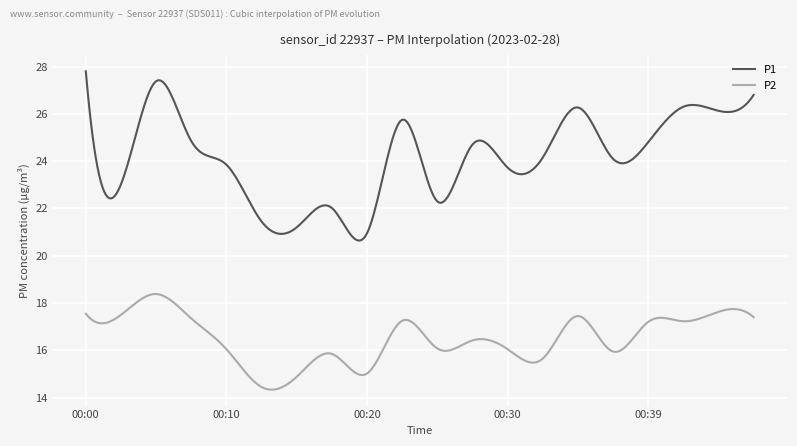

Which series has the largest total across all categories?

P1